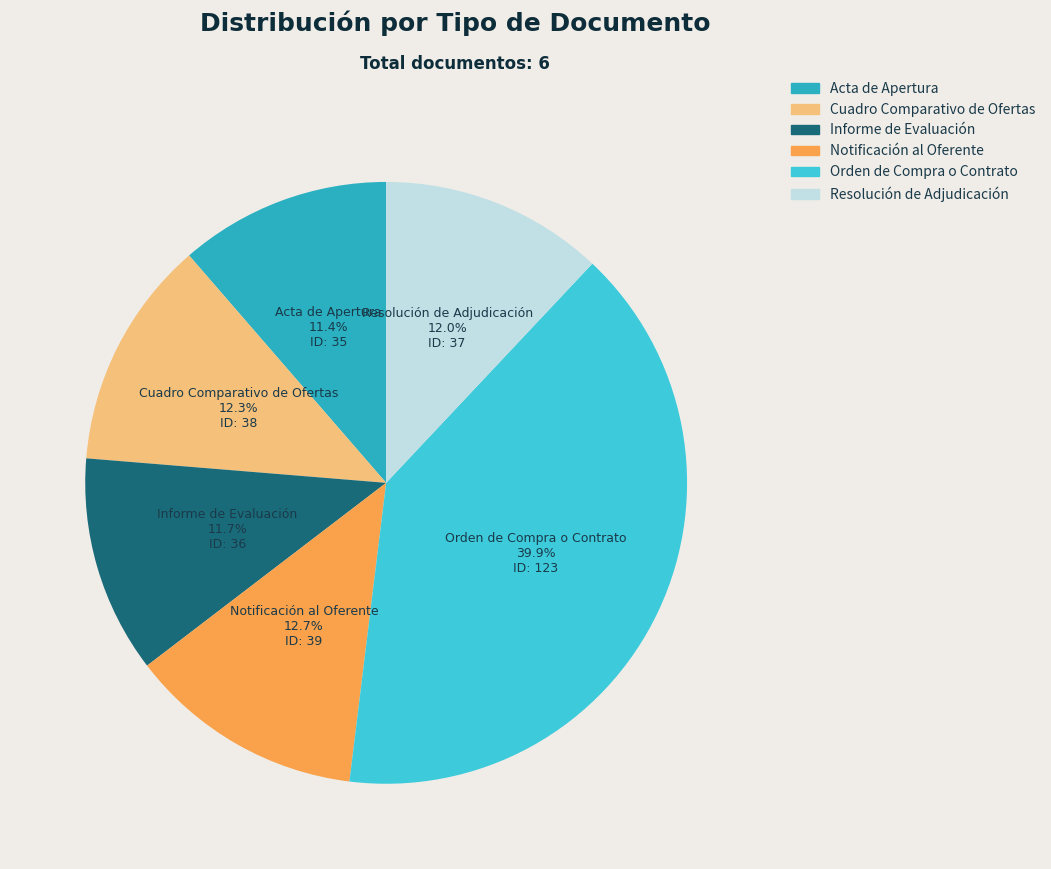

Does Resolución de Adjudicación account for over 50% of the chart?

No